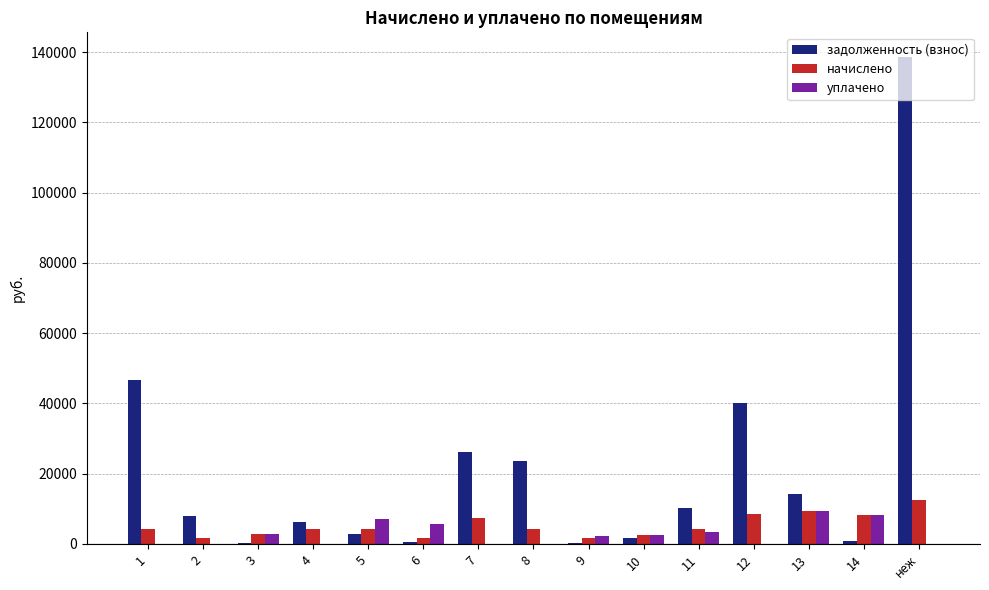

Which series has the largest total across all categories?

задолженность (взнос)